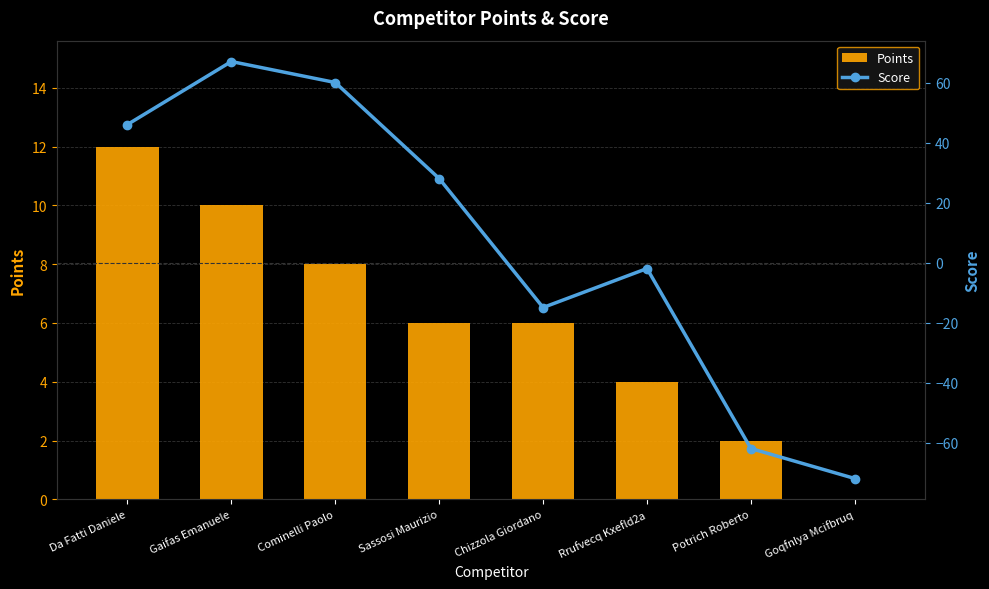

What are all the series names shown in the legend?

Points, Score